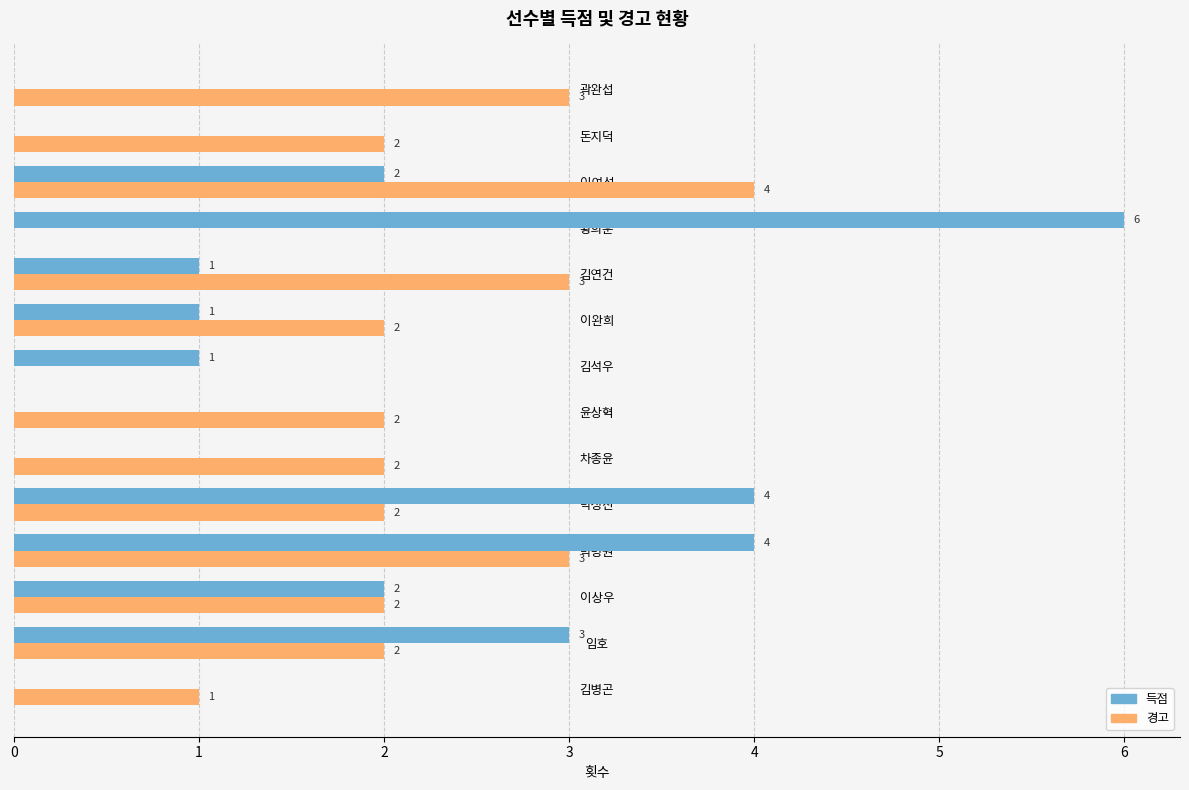

Which series changed the most between 임호 and 윤상혁?

득점